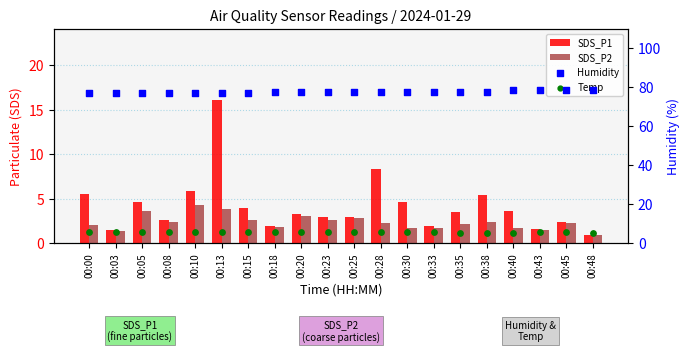

Is the value of SDS_P2 at 00:05 greater than the value of SDS_P1 at 00:10?

No